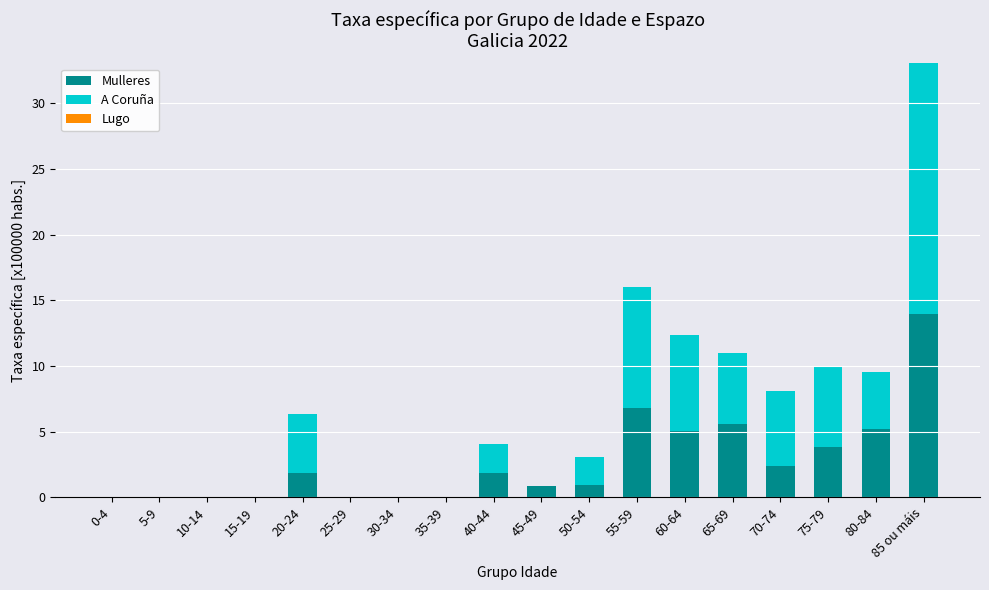

At which category is the sum across all series the highest?

85 ou máis